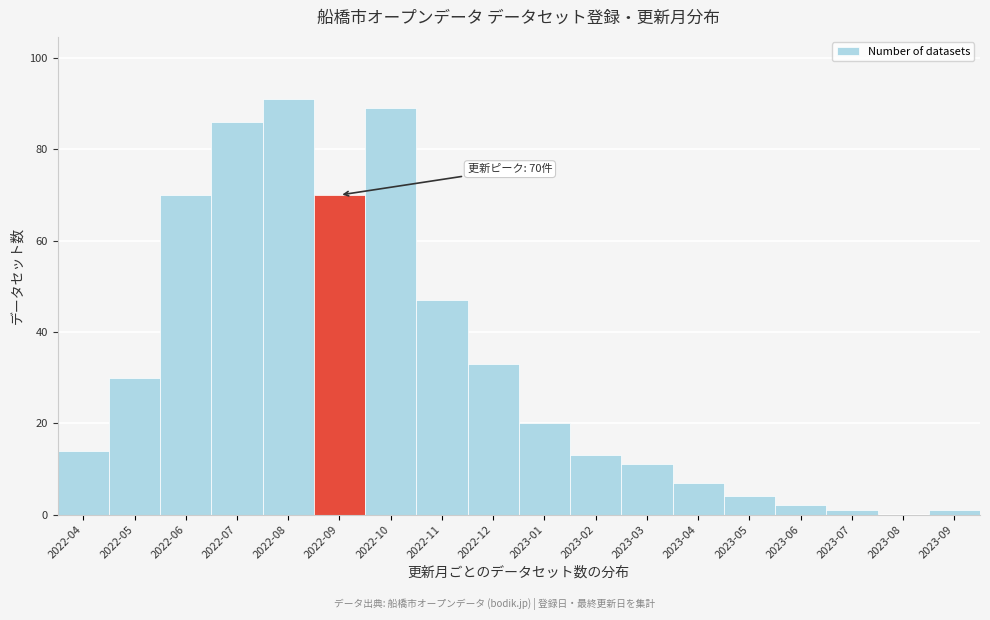

Reading right to left, transcribe all the data shown in this chart.

2023-09=1	2023-08=0	2023-07=1	2023-06=2	2023-05=4	2023-04=7	2023-03=11	2023-02=13	2023-01=20	2022-12=33	2022-11=47	2022-10=89	2022-09=70	2022-08=91	2022-07=86	2022-06=70	2022-05=30	2022-04=14